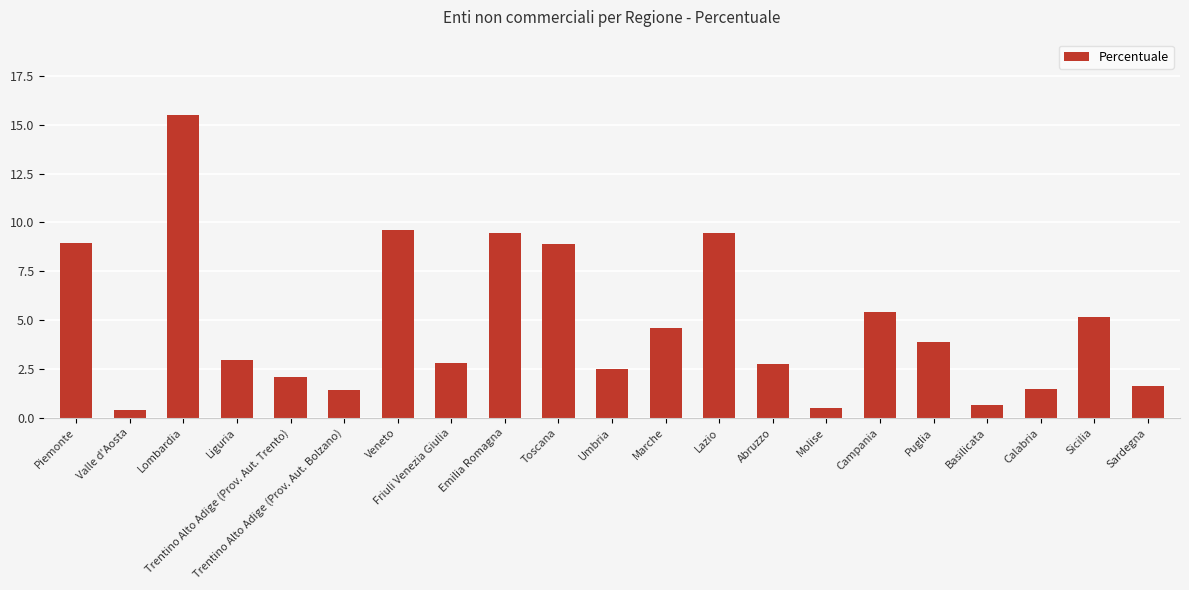

How many values exceed 2?

15